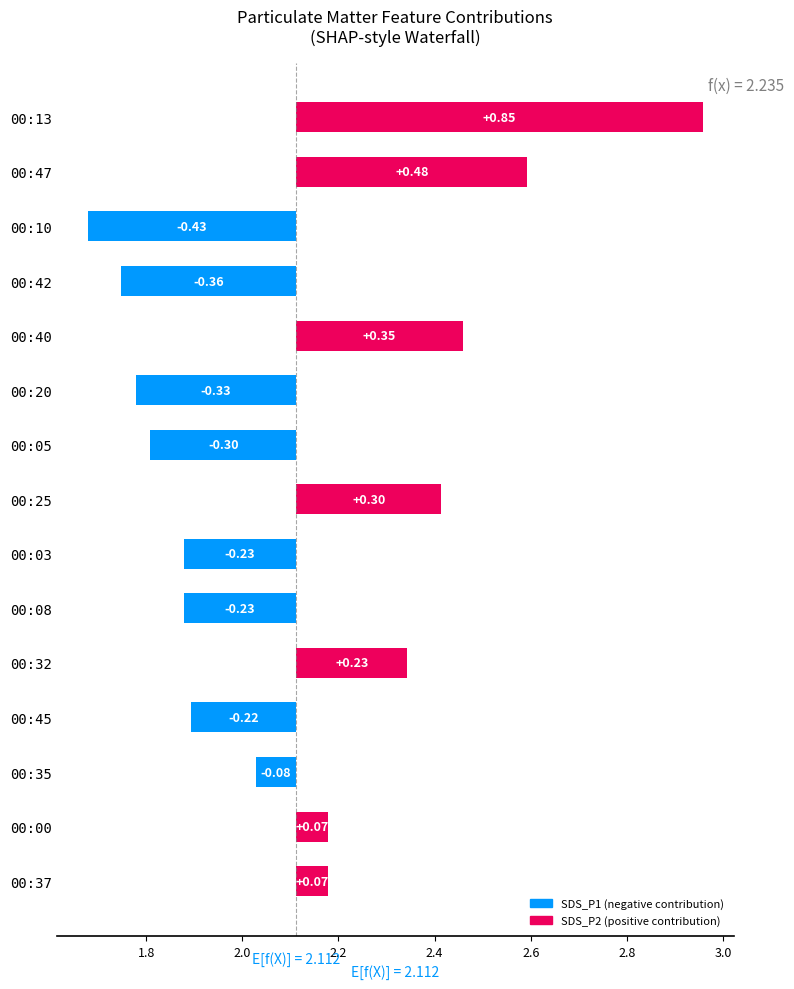

What are all the series names shown in the legend?

SDS_P1, SDS_P2